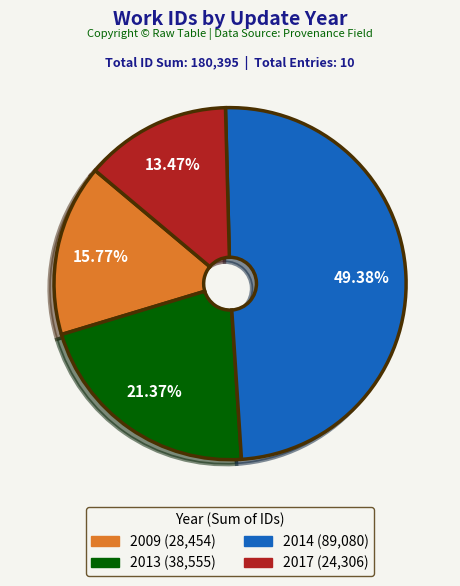

Is there a majority slice in this chart?

No